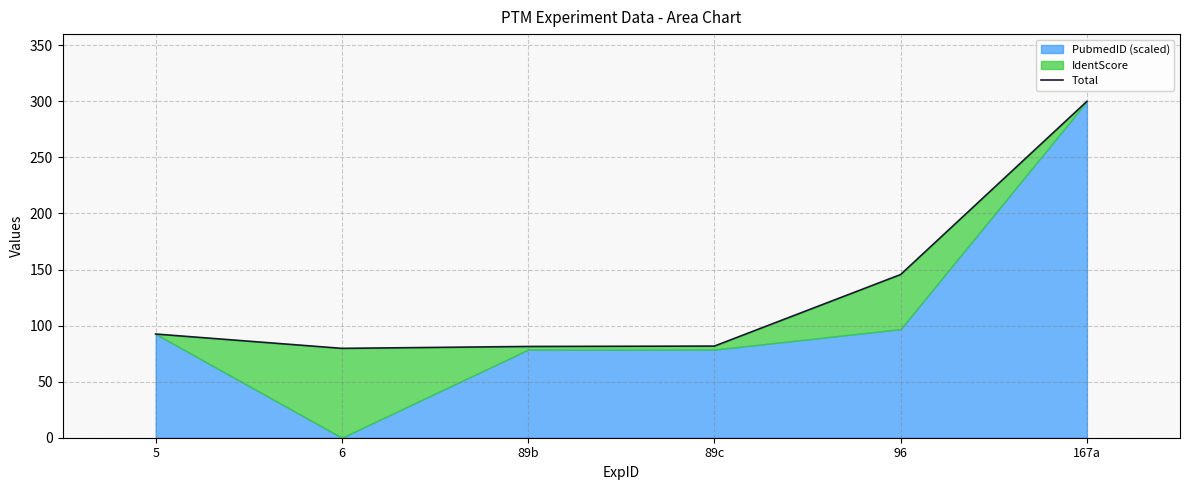

The chart shows a value of 53.0 at 5. True or false?

False